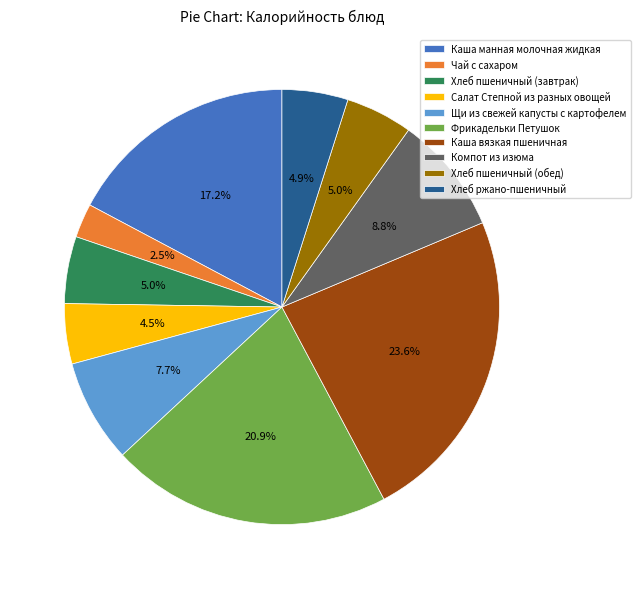

Count the number of slices in the pie.

10